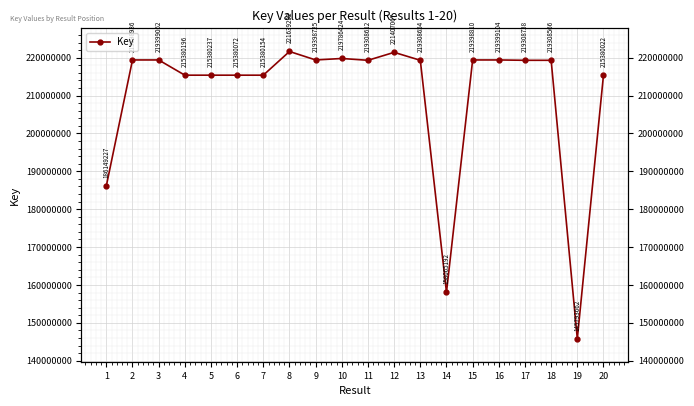

At which category does the data reach its first local peak?

3